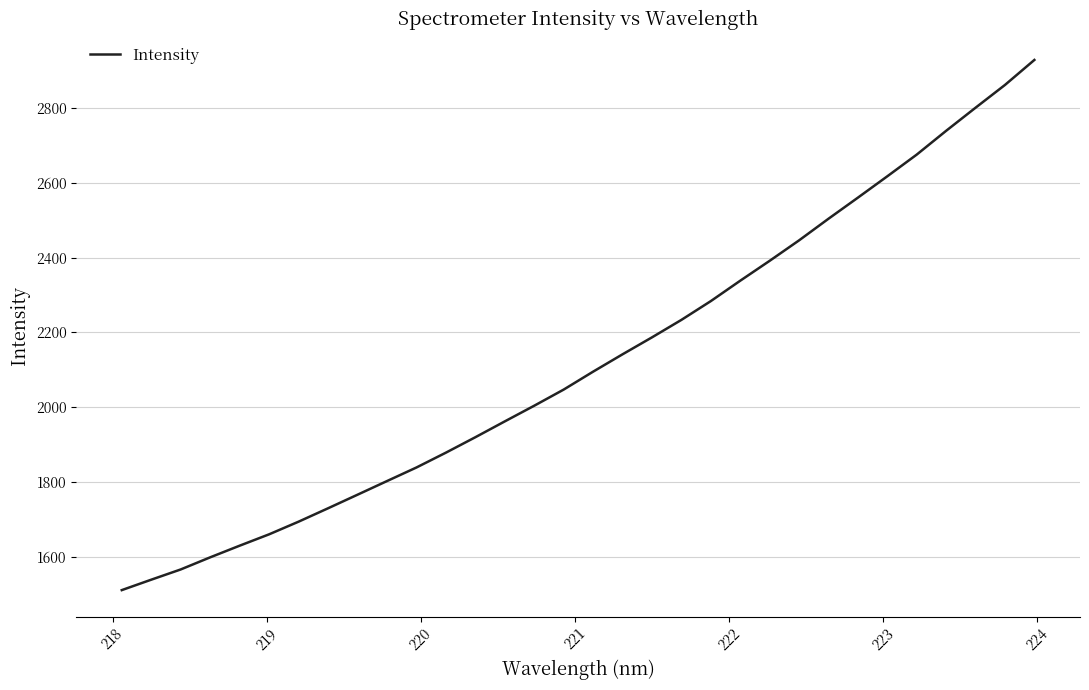

What is the greatest value displayed?

2927.4